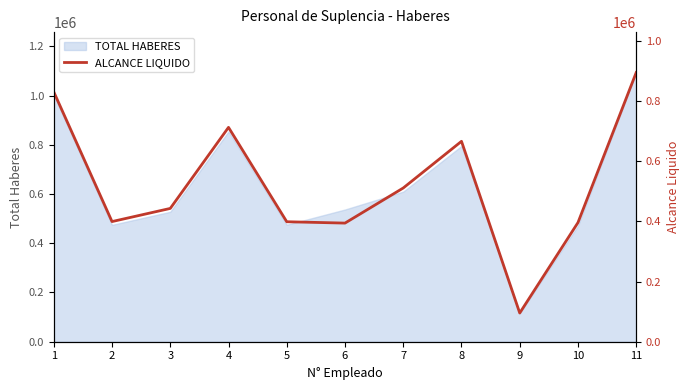

Where does the data first go above 443422?

1